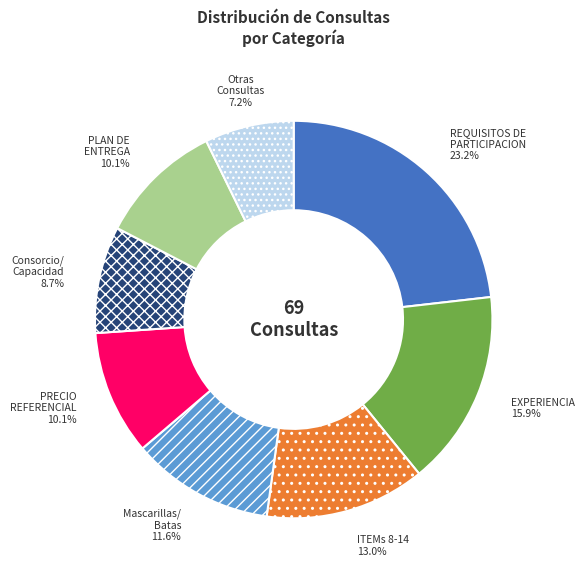

Does Consorcio/ Capacidad represent more than half of the total?

No